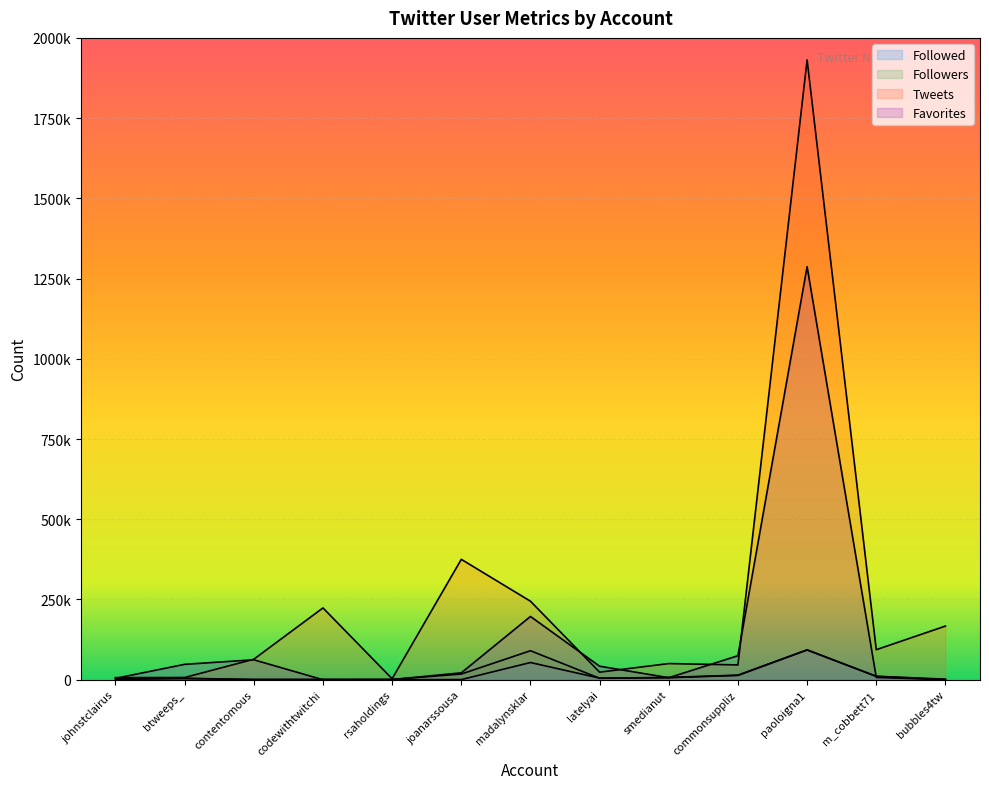

Does the chart display data point markers on the line(s)?

No